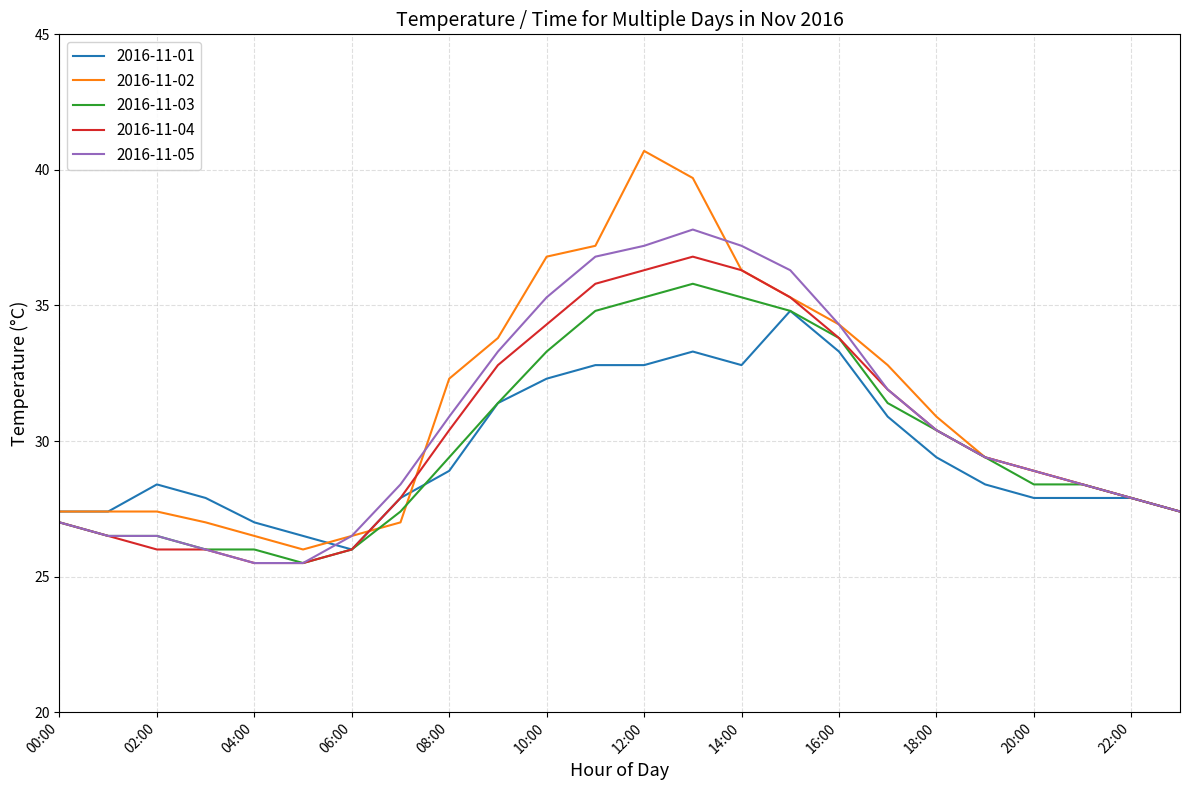

What is the highest value of the 2016-11-01 series?

34.8